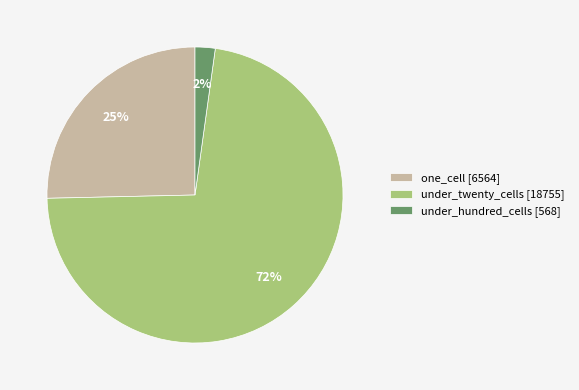

How many slices are in this pie chart?

3